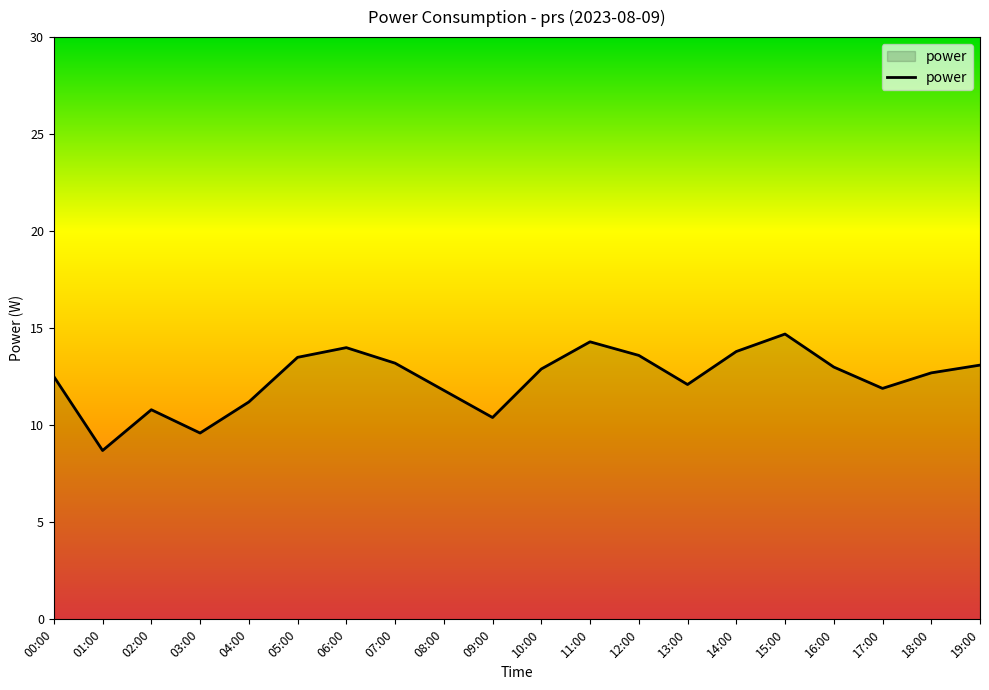

What is the smallest value displayed?

8.7